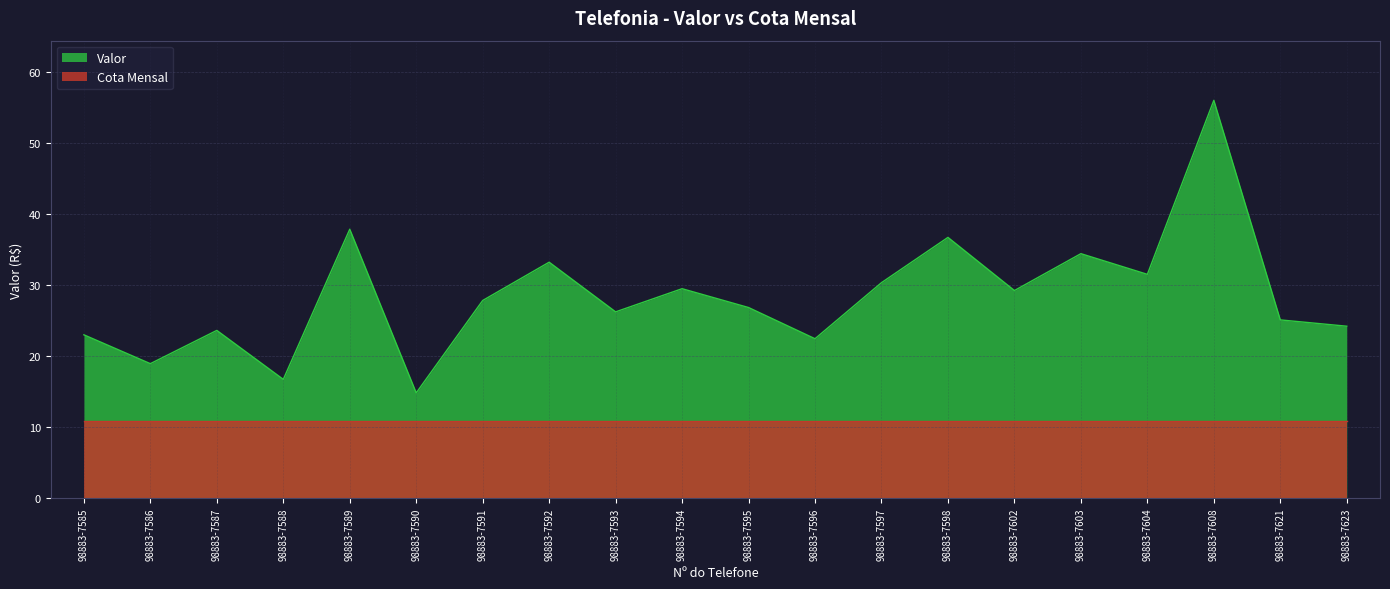

Is it true that the value at 98883-7592 is 33.2?

True